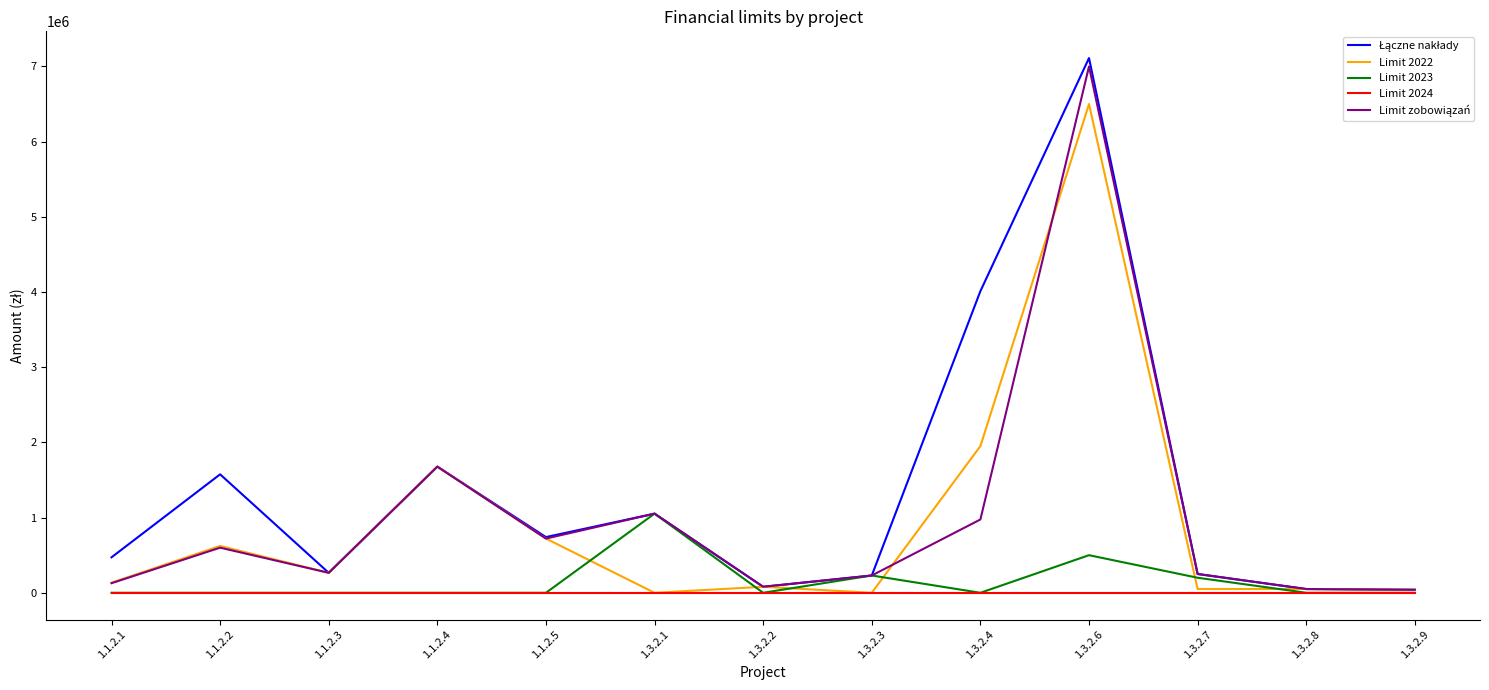

At which category is the sum across all series the highest?

1.3.2.6